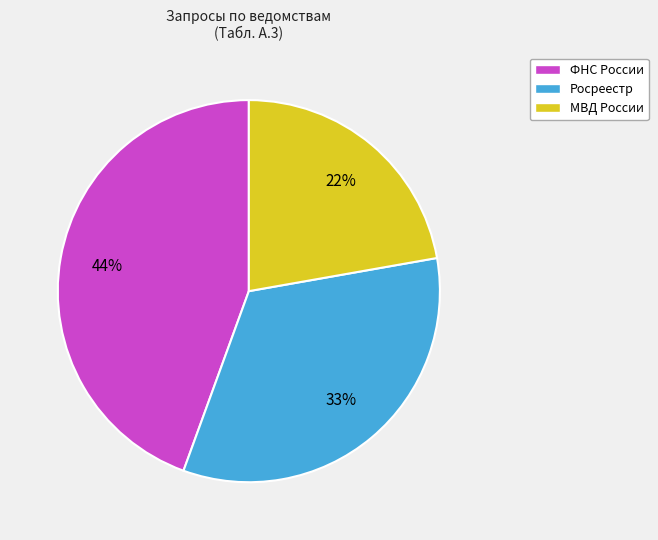

Count the number of slices in the pie.

3